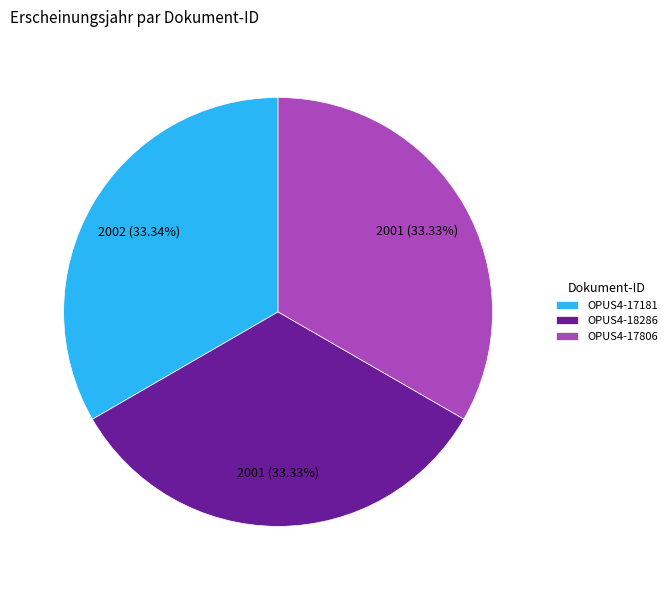

Count the number of slices in the pie.

3